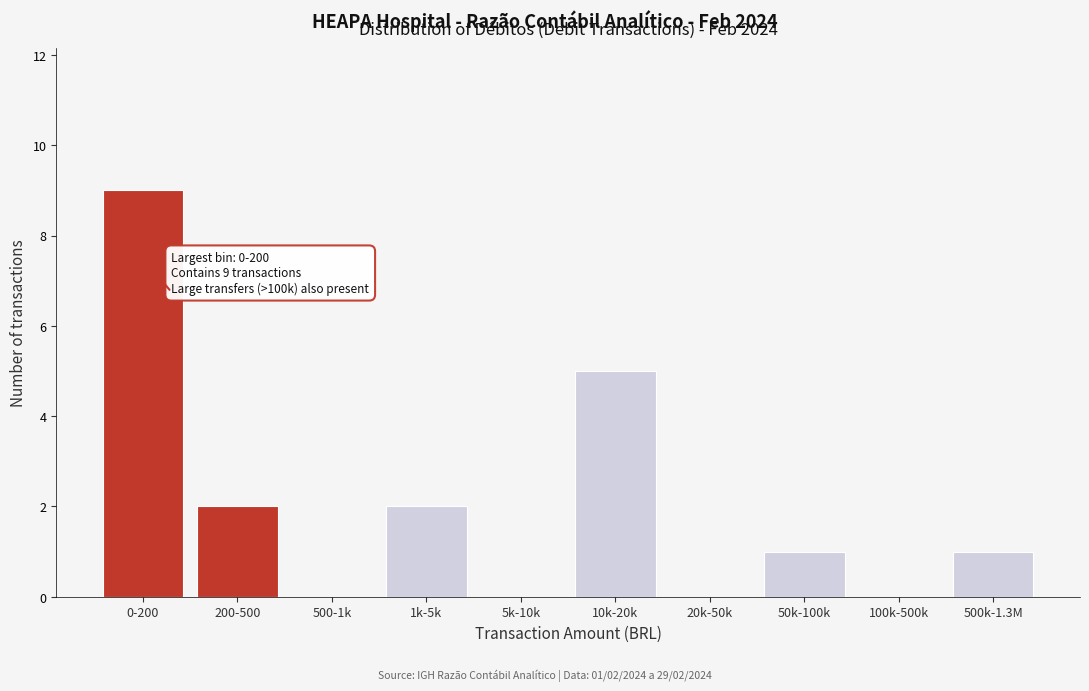

Reading left to right, transcribe all the data shown in this chart.

0-200=9	200-500=2	500-1k=0	1k-5k=2	5k-10k=0	10k-20k=5	20k-50k=0	50k-100k=1	100k-500k=0	500k-1.3M=1